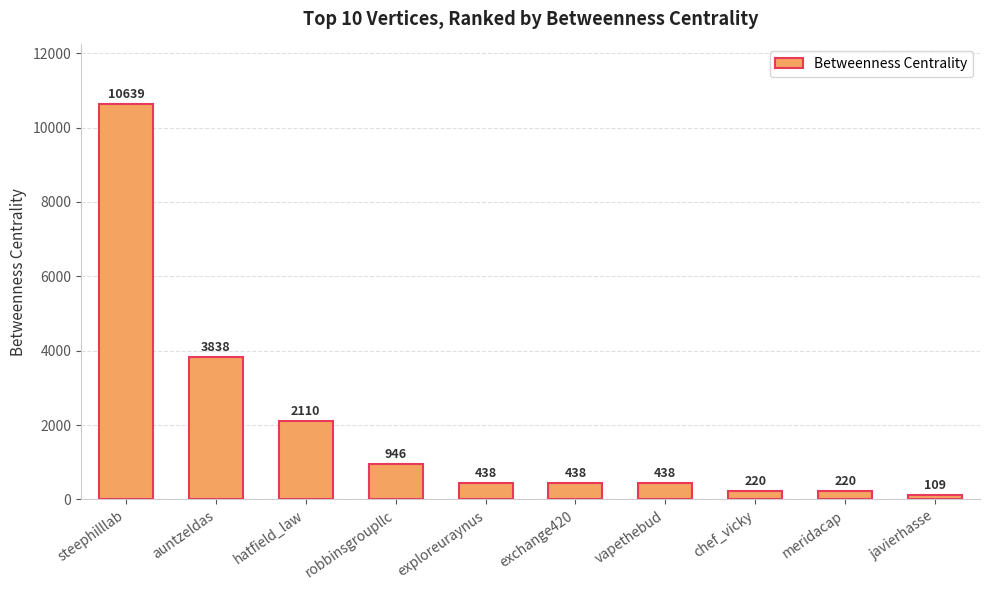

At which category does the chart reach its peak across all series?

steephilllab